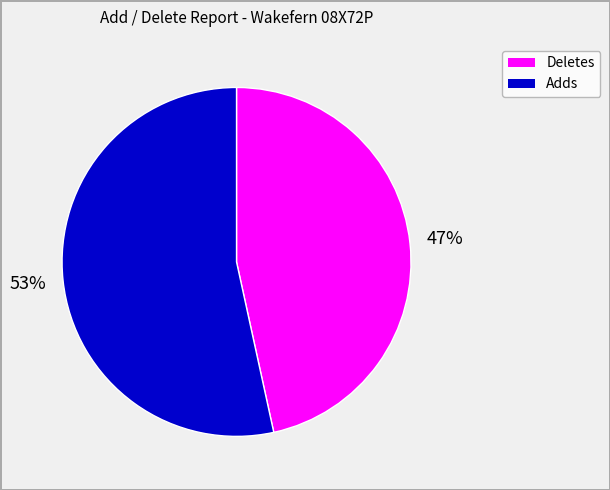

Rank the categories by value from lowest to highest.

Deletes, Adds